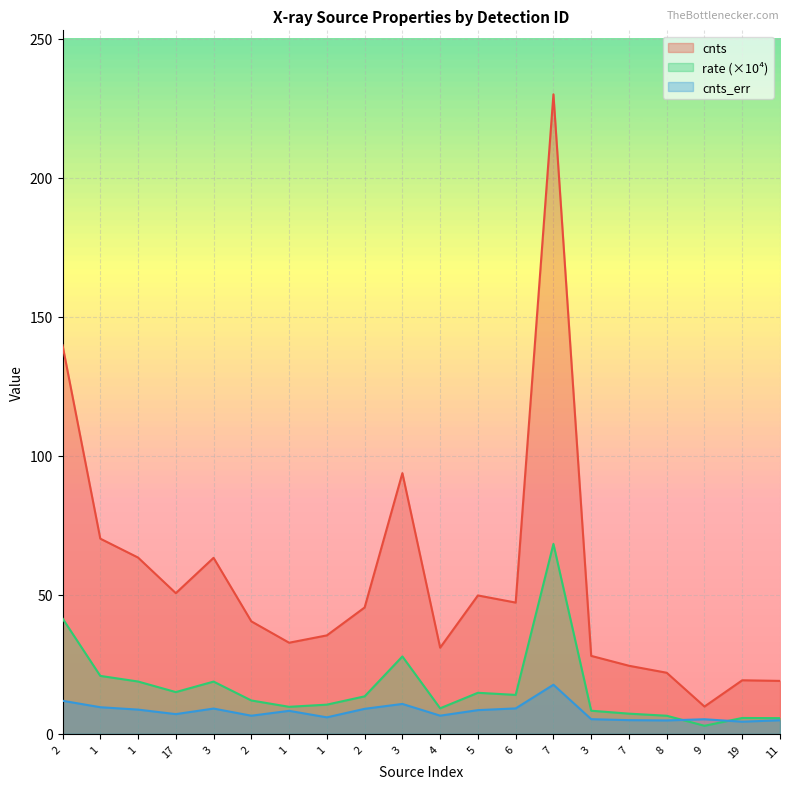

Rank the series by their average value, from lowest to highest.

cnts_err, rate (×10⁴), cnts